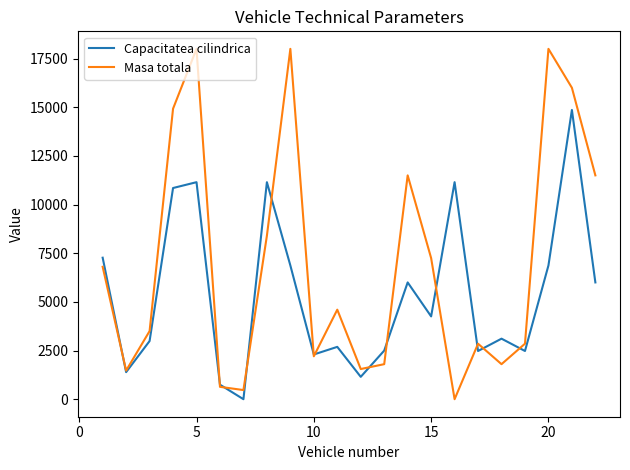

At how many categories does at least one series exceed 10871?

9